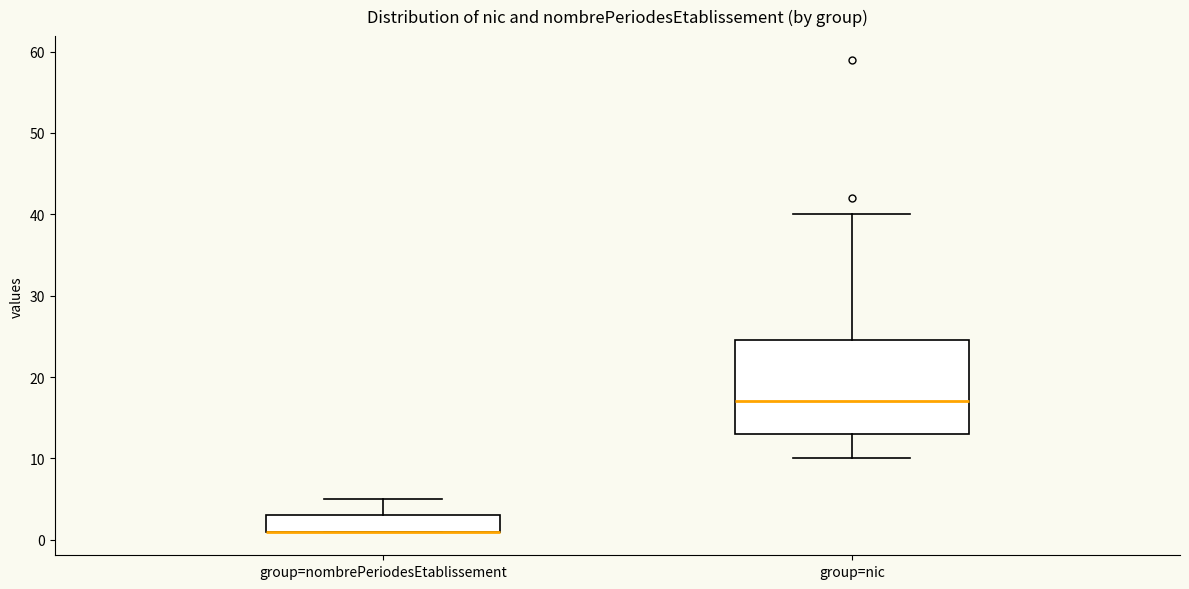

Comparing the boxes themselves (not the whiskers), which one is the tallest?

group=nic